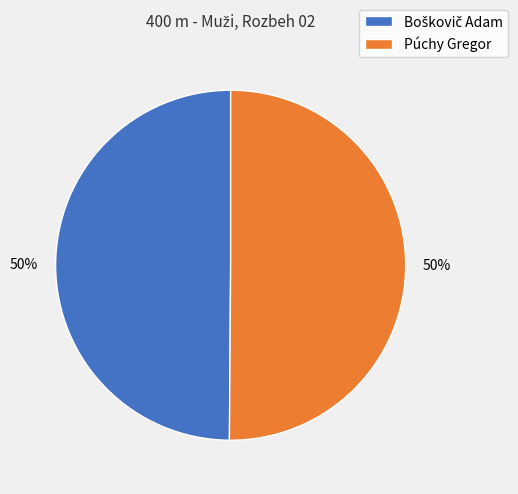

Count the number of slices in the pie.

2